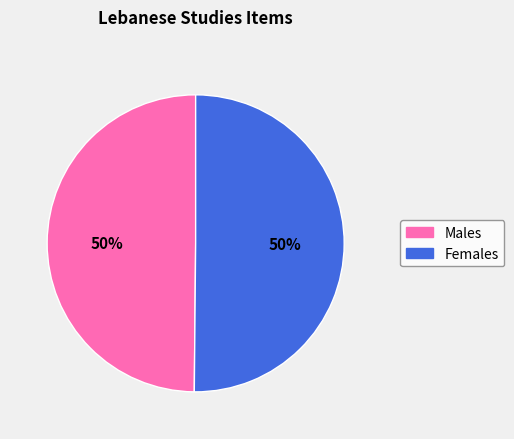

How many segments does this pie chart have?

2